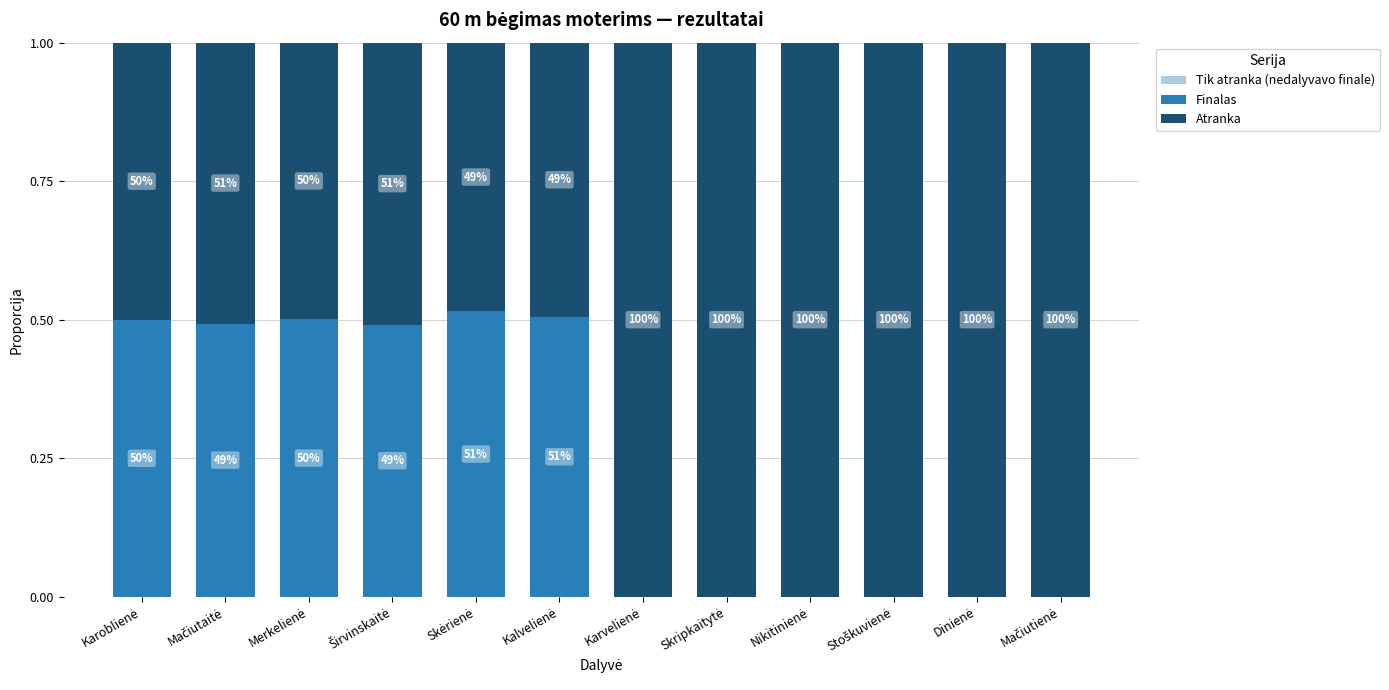

The Finalas series shows 0.0 at Skripkaitytė. True or false?

True